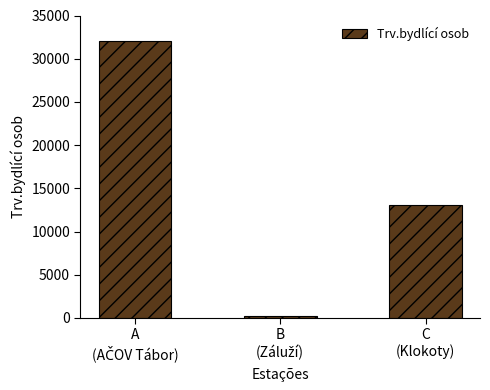

Reading left to right, transcribe all the data shown in this chart.

31996	191	13105